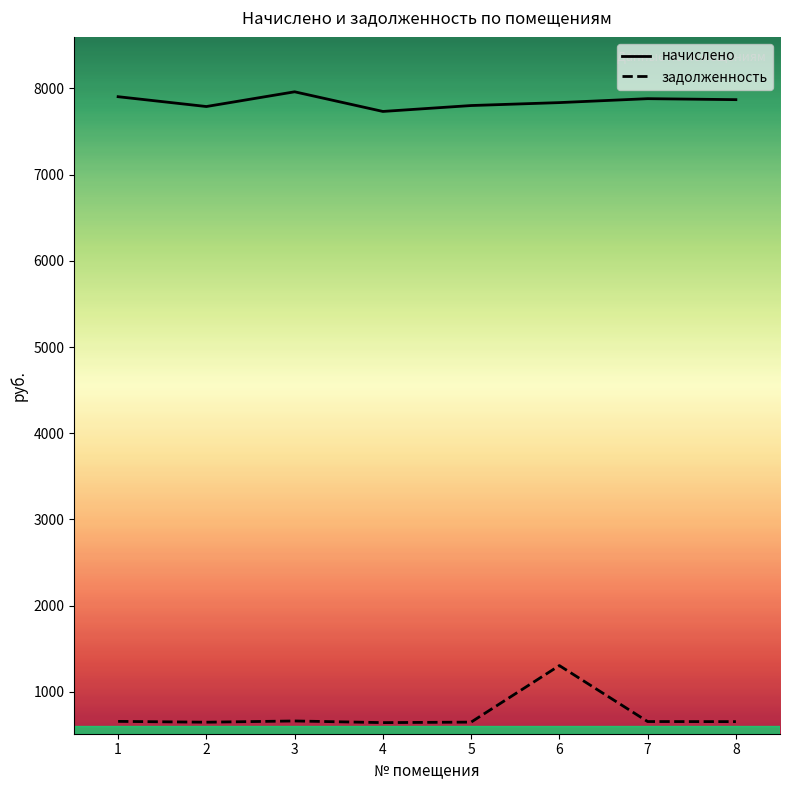

Which series has the largest range (max minus min)?

задолженность